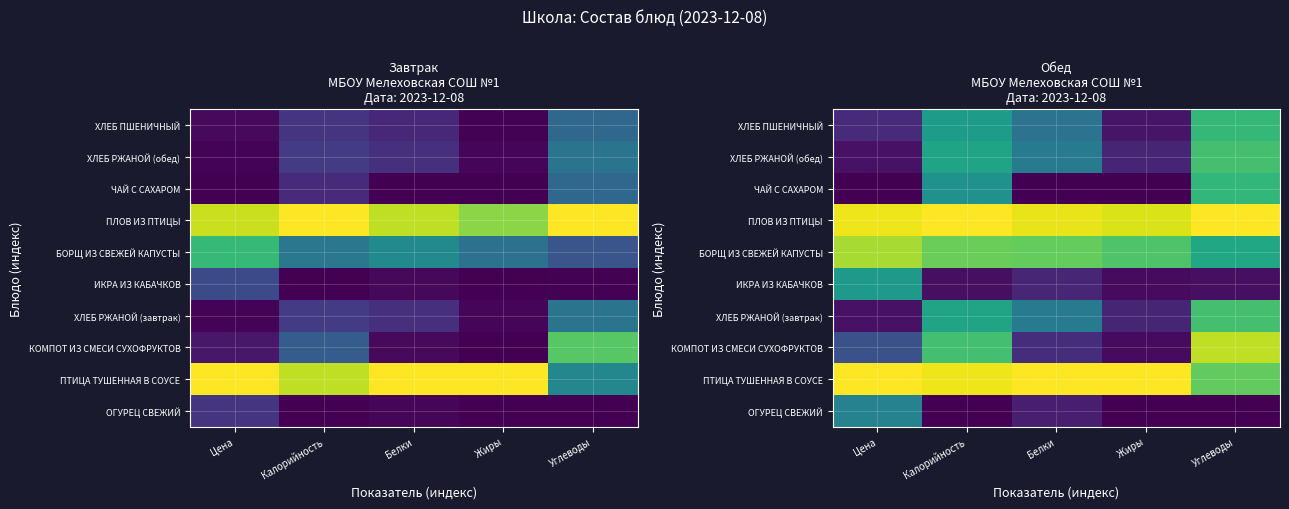

At Жиры, list the series in order from smallest to largest.

ОГУРЕЦ СВЕЖИЙ, ЧАЙ С САХАРОМ, КОМПОТ ИЗ СМЕСИ СУХОФРУКТОВ, ИКРА ИЗ КАБАЧКОВ, ХЛЕБ ПШЕНИЧНЫЙ, ХЛЕБ РЖАНОЙ (завтрак), ХЛЕБ РЖАНОЙ (обед), БОРЩ ИЗ СВЕЖЕЙ КАПУСТЫ, ПЛОВ ИЗ ПТИЦЫ, ПТИЦА ТУШЕННАЯ В СОУСЕ